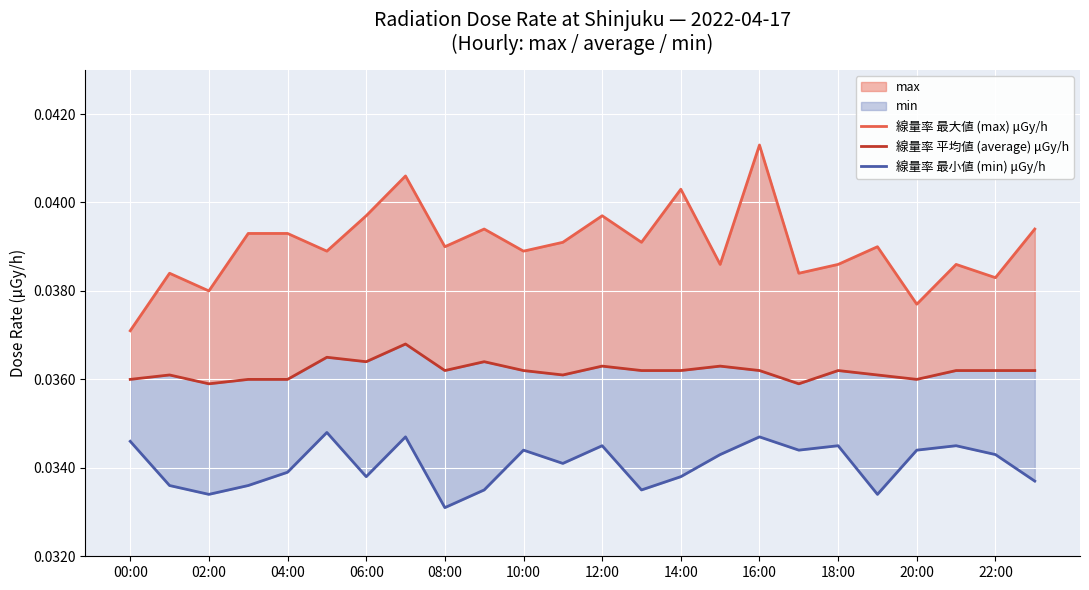

The value of 線量率 最大値 (max) μGy/h at 00:00 is 0.0. True or false?

False